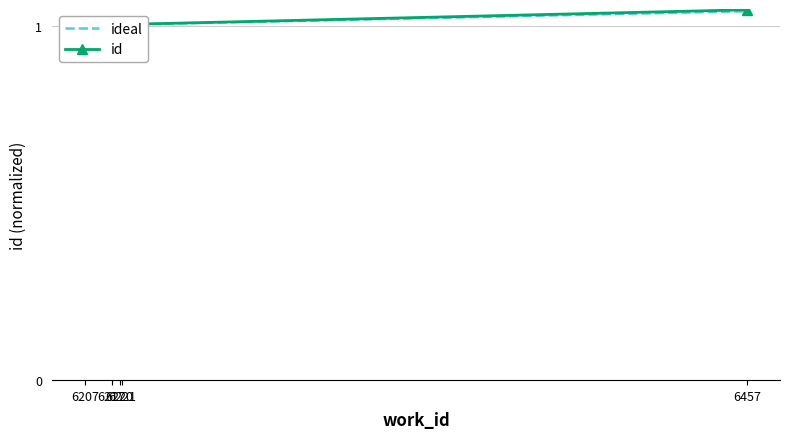

Which category has the lowest value in the ideal series?

6207